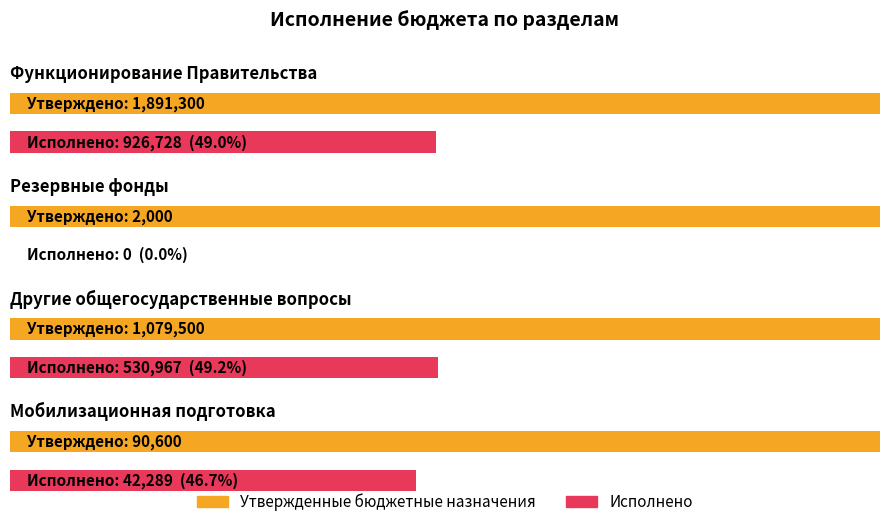

How many bars are there in total?

8